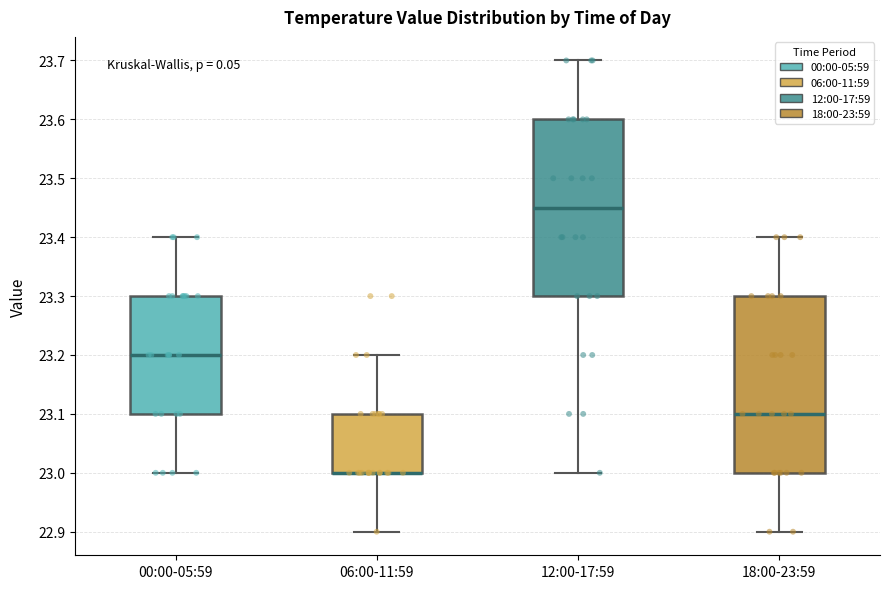

Reading left to right, transcribe this box plot: for each box, give where its median line is, the range the box spans, and where its two whiskers end, as read against the y-axis. The values are not printed on the chart, so give them approximately, as read against the axis.

00:00-05:59: median 23.20, box 23.10 to 23.30, whiskers 23.00 to 23.40
06:00-11:59: median 23.00 (drawn on the box's lower edge), box 23.00 to 23.10, whiskers 22.90 to 23.20
12:00-17:59: median 23.45, box 23.30 to 23.60, whiskers 23.00 to 23.70
18:00-23:59: median 23.10, box 23.00 to 23.30, whiskers 22.90 to 23.40